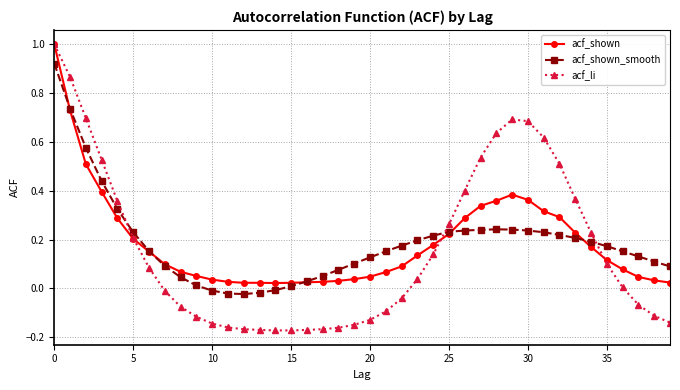

What is the maximum value for acf_shown?

1.0